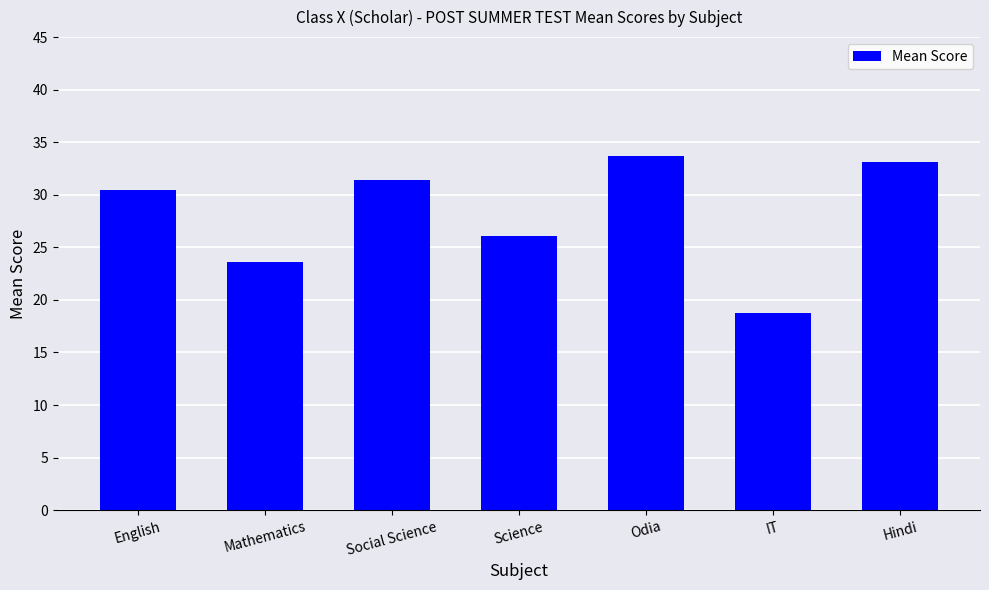

Between Odia and Social Science, which is larger?

Odia